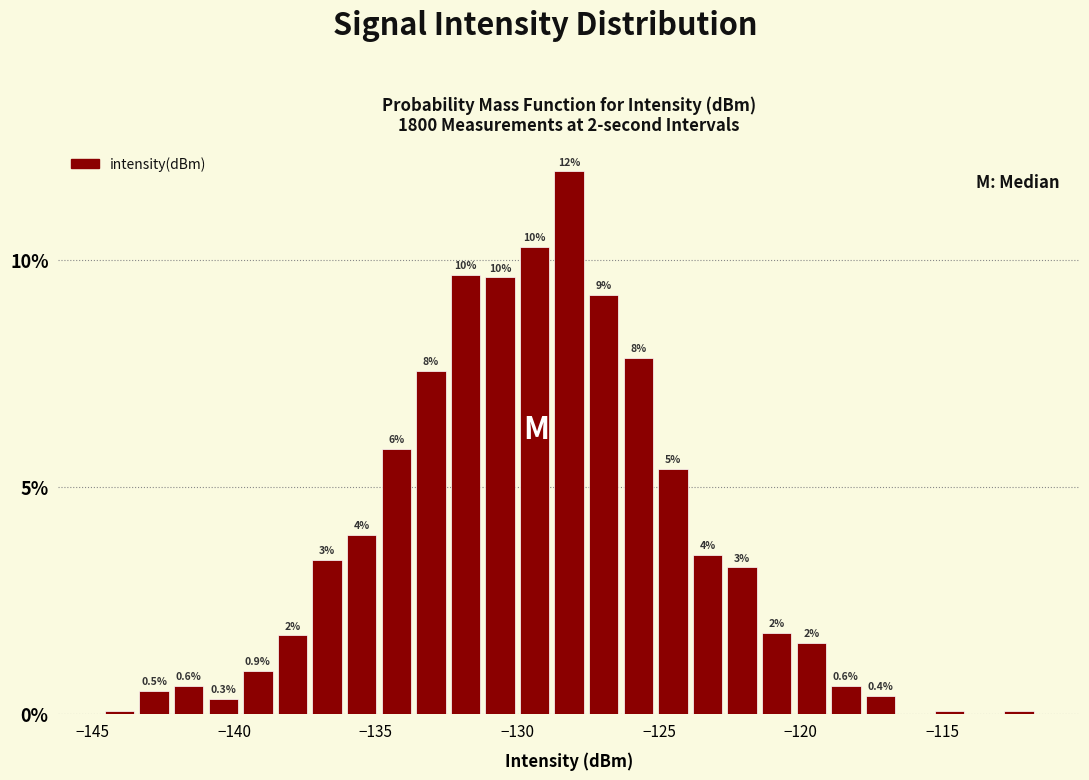

Around what value on the x-axis is the tallest bar? Give the approximate position of its centre, as read against the axis.

-128.0